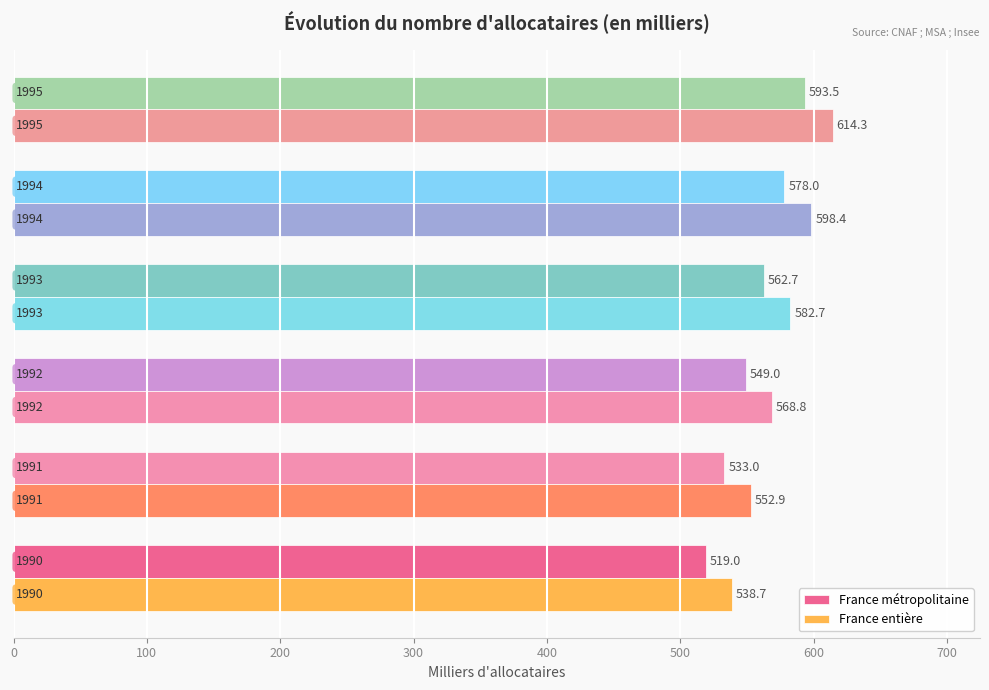

Which series has the widest spread of values?

France entière